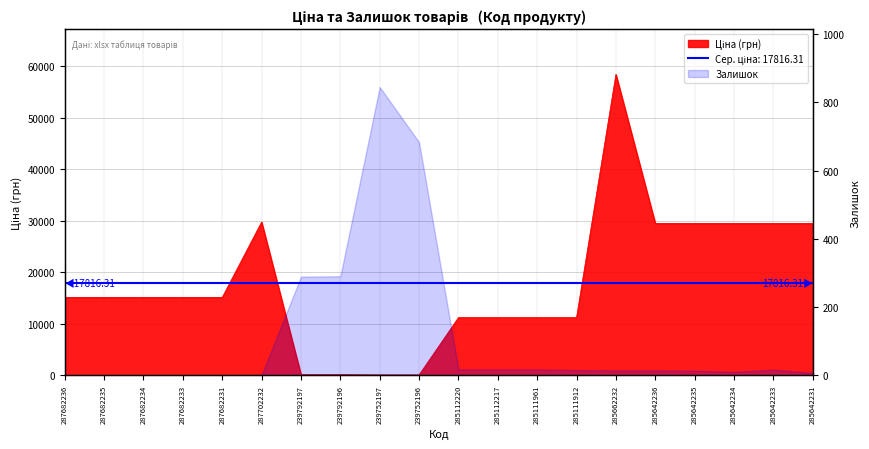

How many lines are shown in the chart?

1